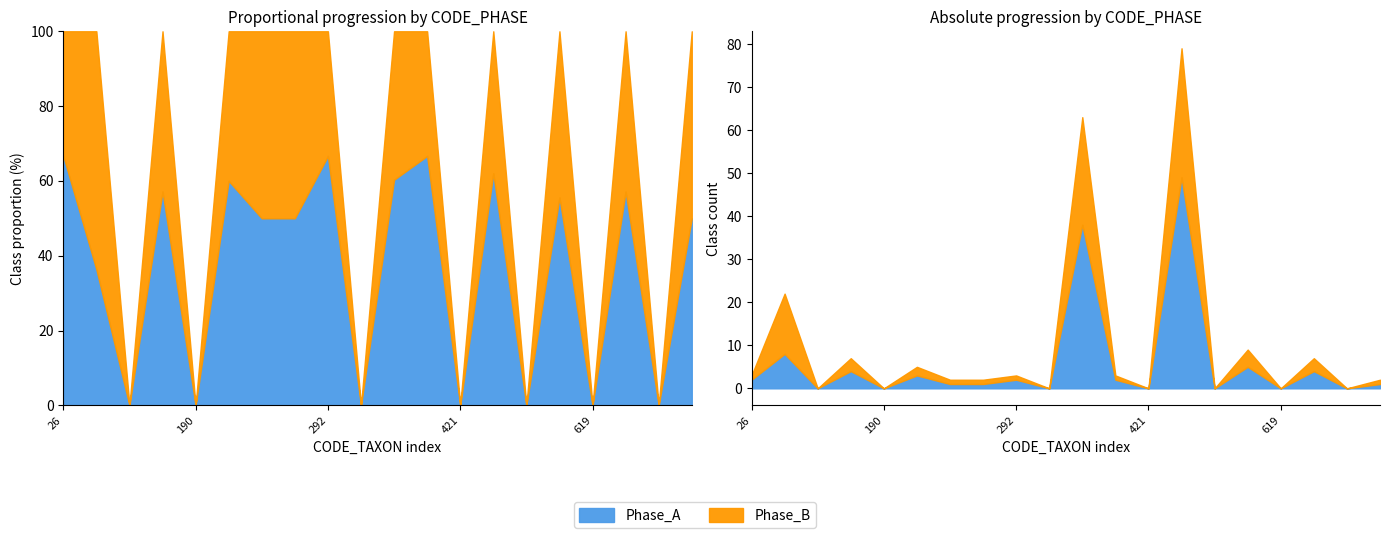

What is the total value across all series at 753?

2